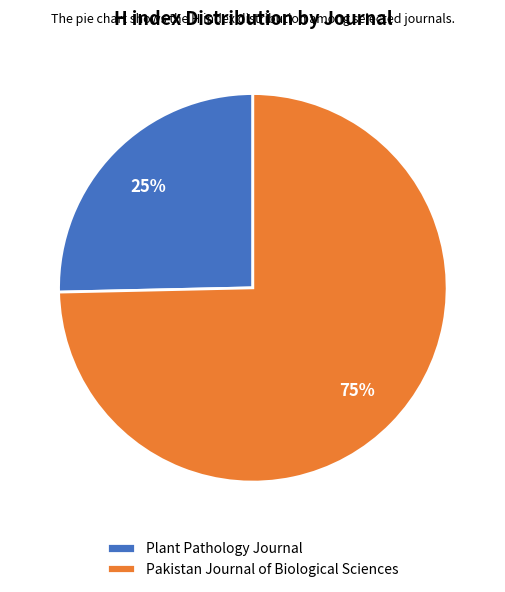

Which category accounts for the majority?

Pakistan Journal of Biological Sciences